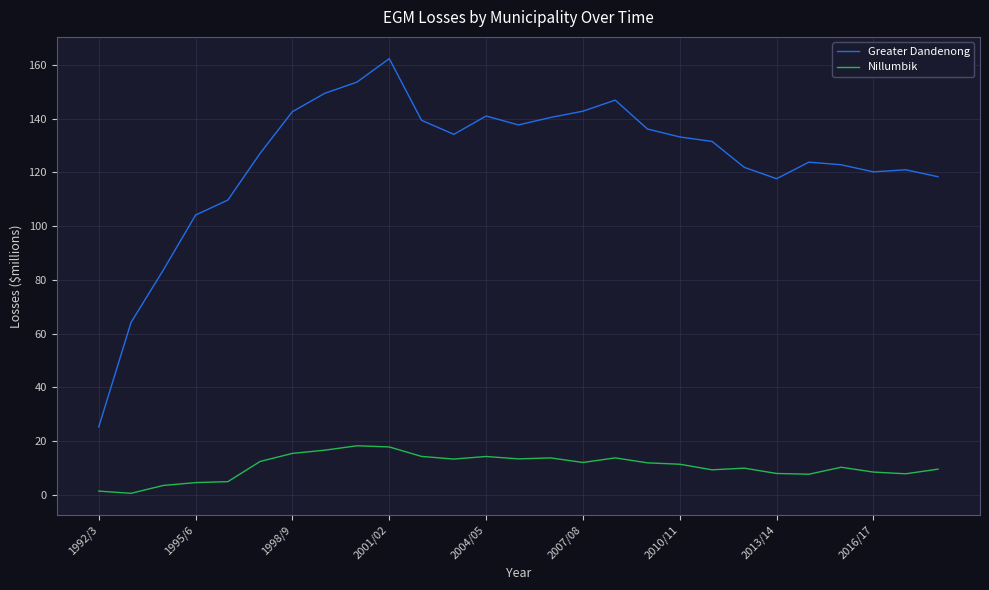

In Nillumbik, how many points are higher than both neighbors (excluding endpoints)?

6